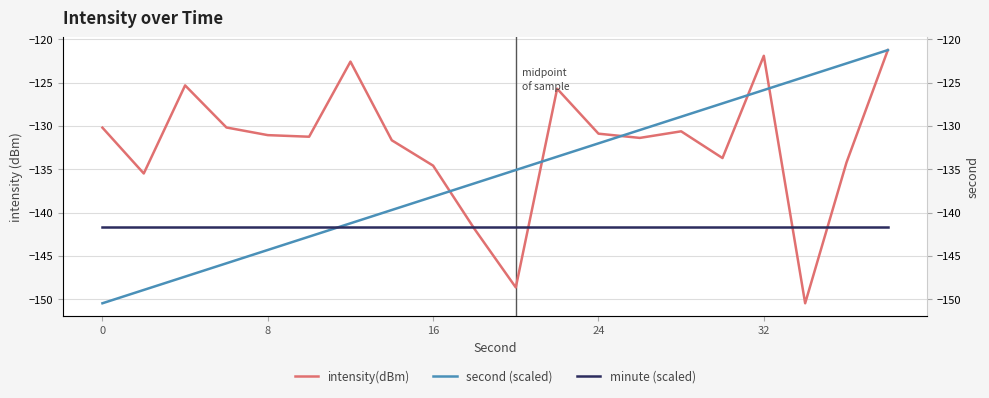

True or false: minute (scaled) has more than 1 points higher than both neighbors.

False